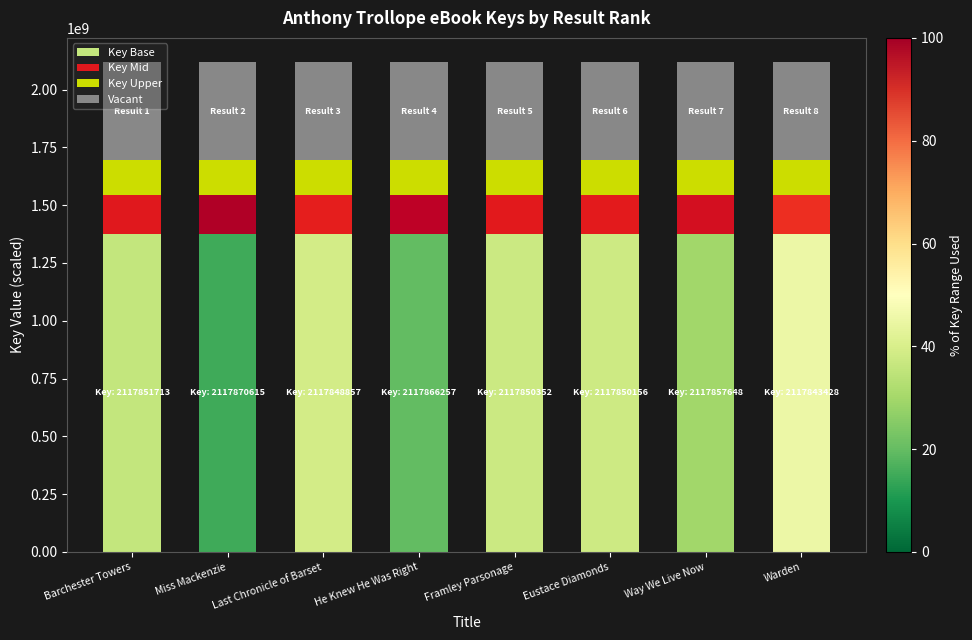

What is the highest value of the Key Base series?

1376615899.8